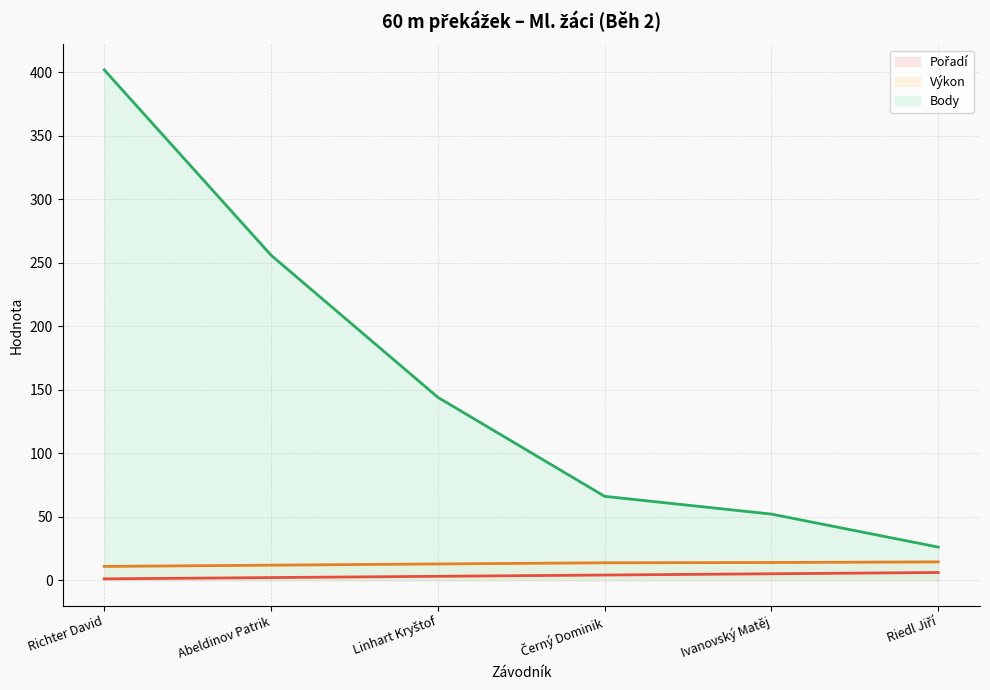

What is the sum of the Výkon (line) values at Ivanovský Matěj and Abeldinov Patrik?

25.6